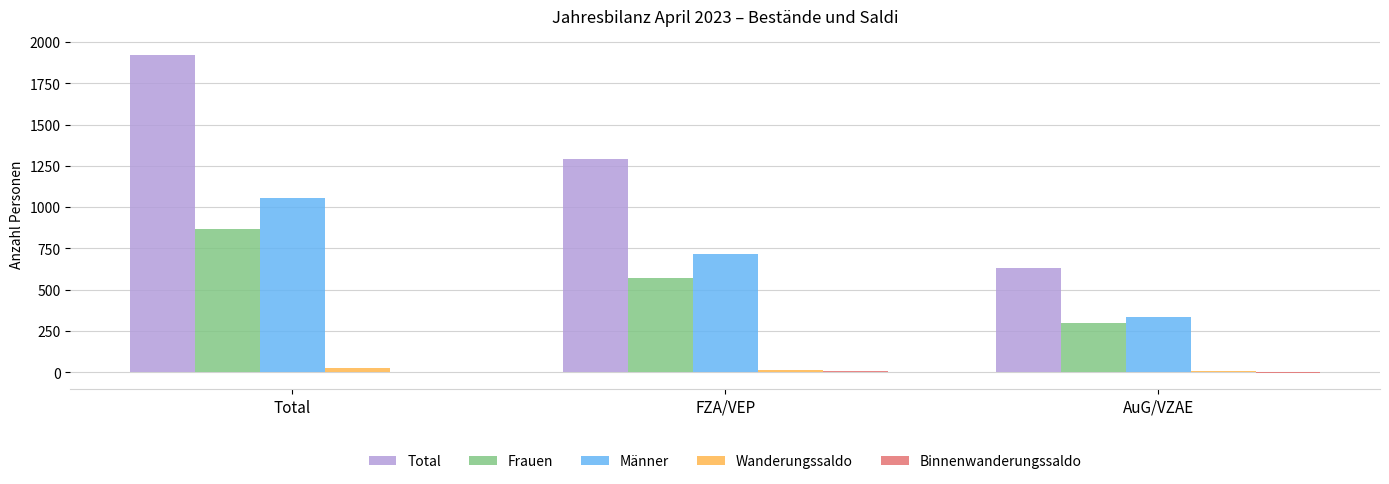

Is the value of Männer at FZA/VEP greater than the value of Wanderungssaldo at Total?

Yes